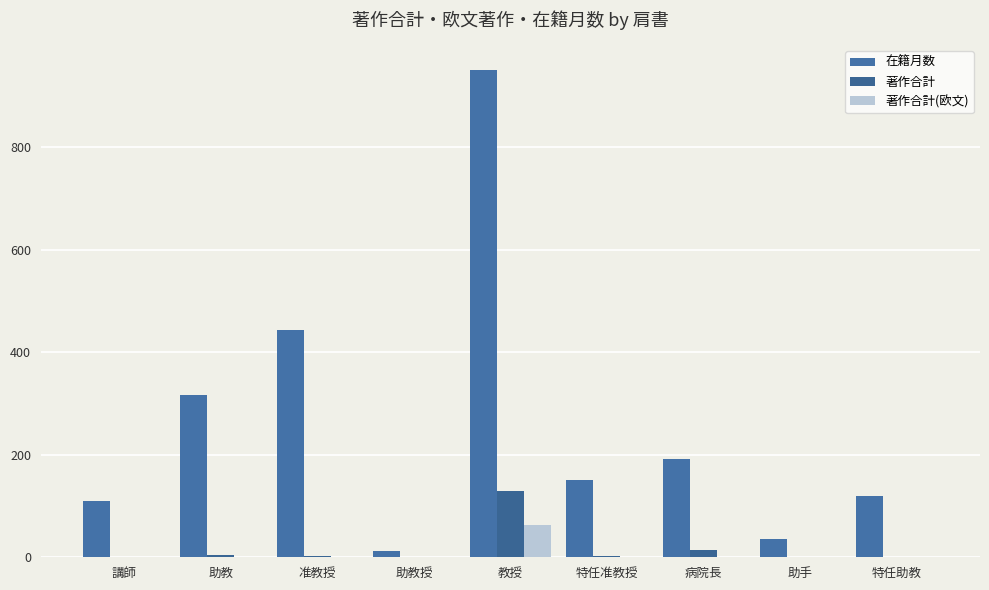

What are all the series names shown in the legend?

在籍月数, 著作合計, 著作合計(欧文)